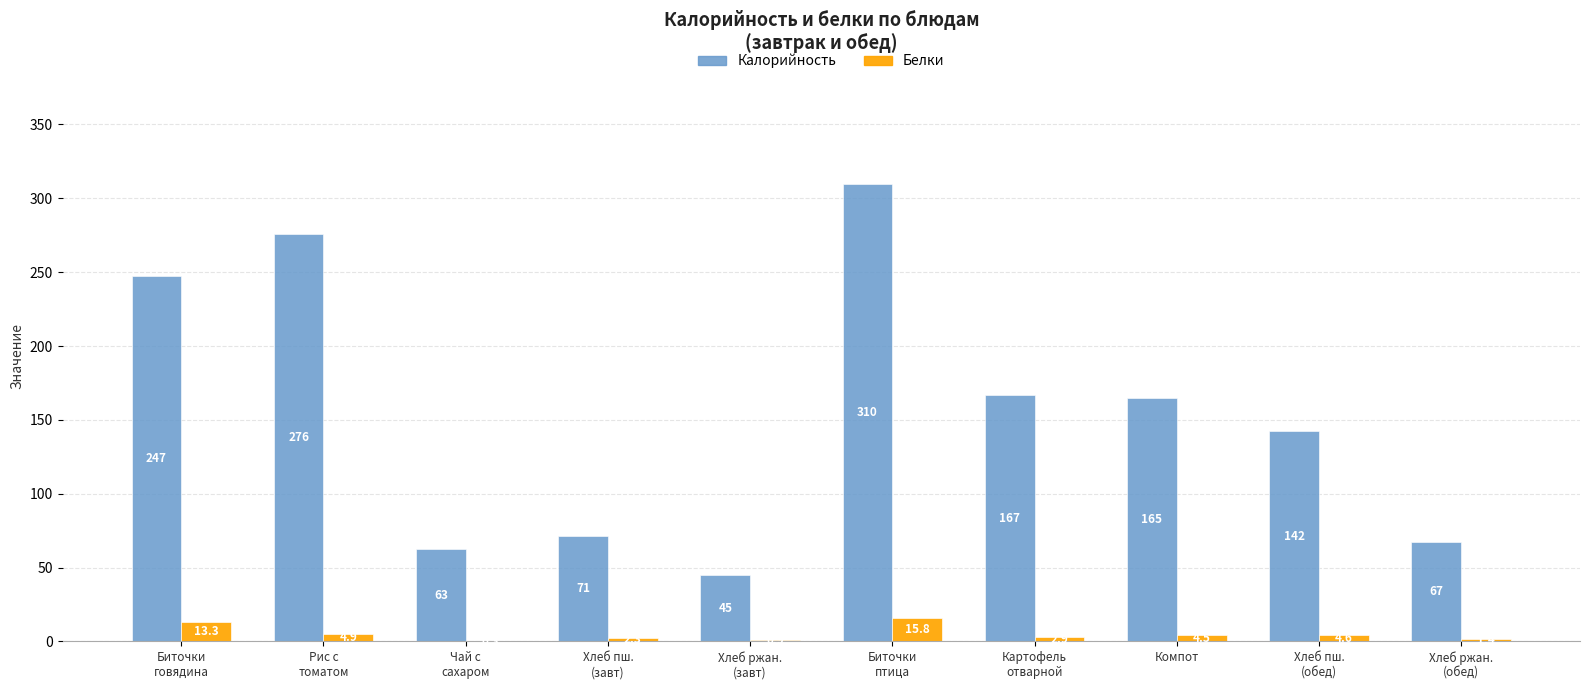

Is the value of Калорийность at Хлеб ржан.
(обед) greater than the value of Белки at Биточки
говядина?

Yes